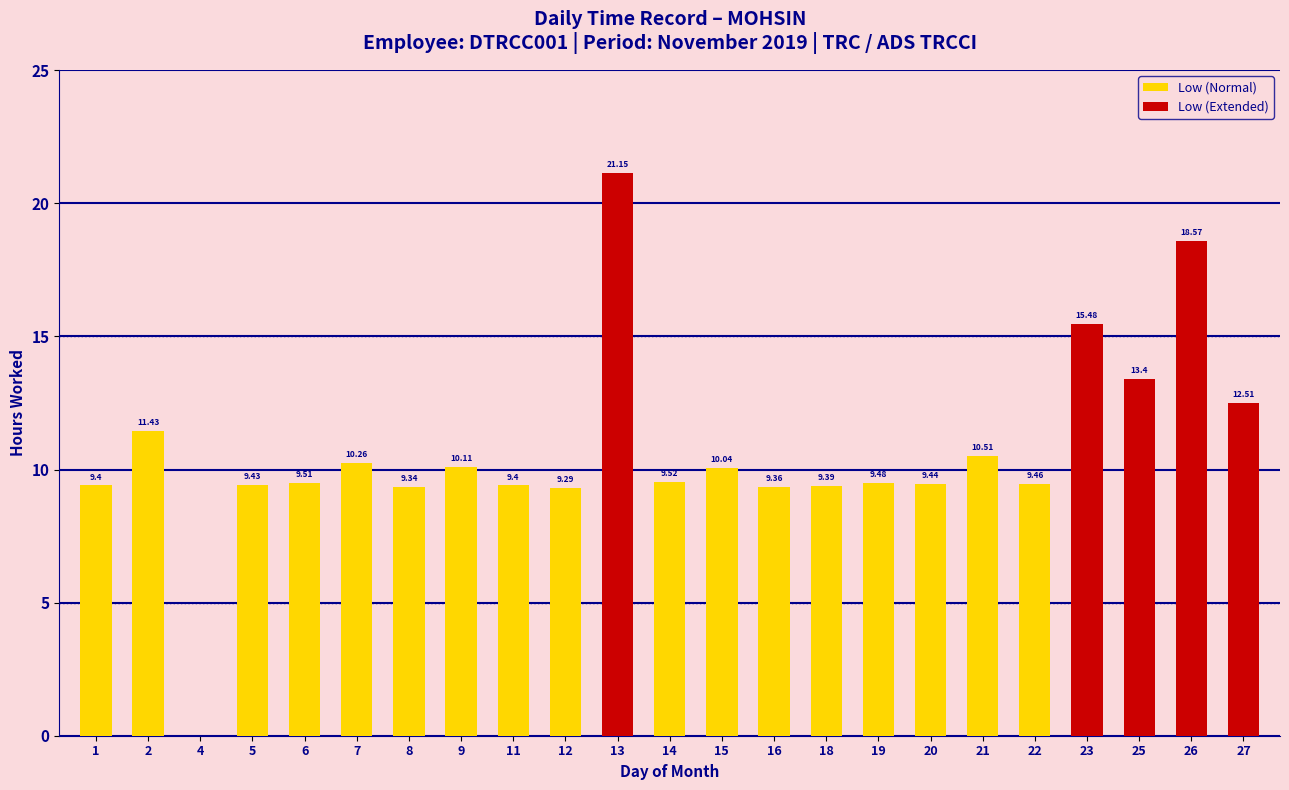

Which category has the lowest value in the Low (Extended) series?

1